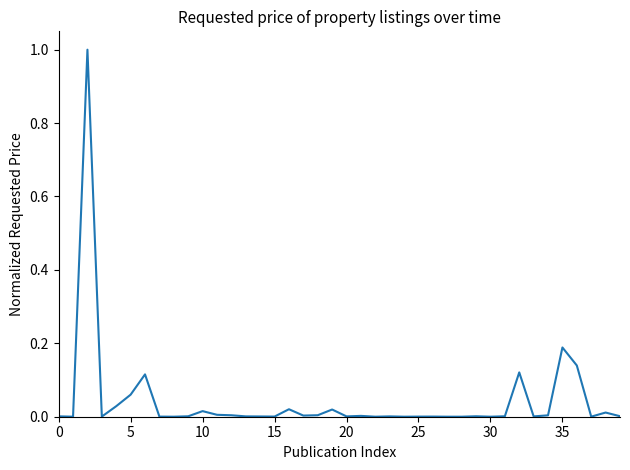

What is the greatest value displayed?

1.0